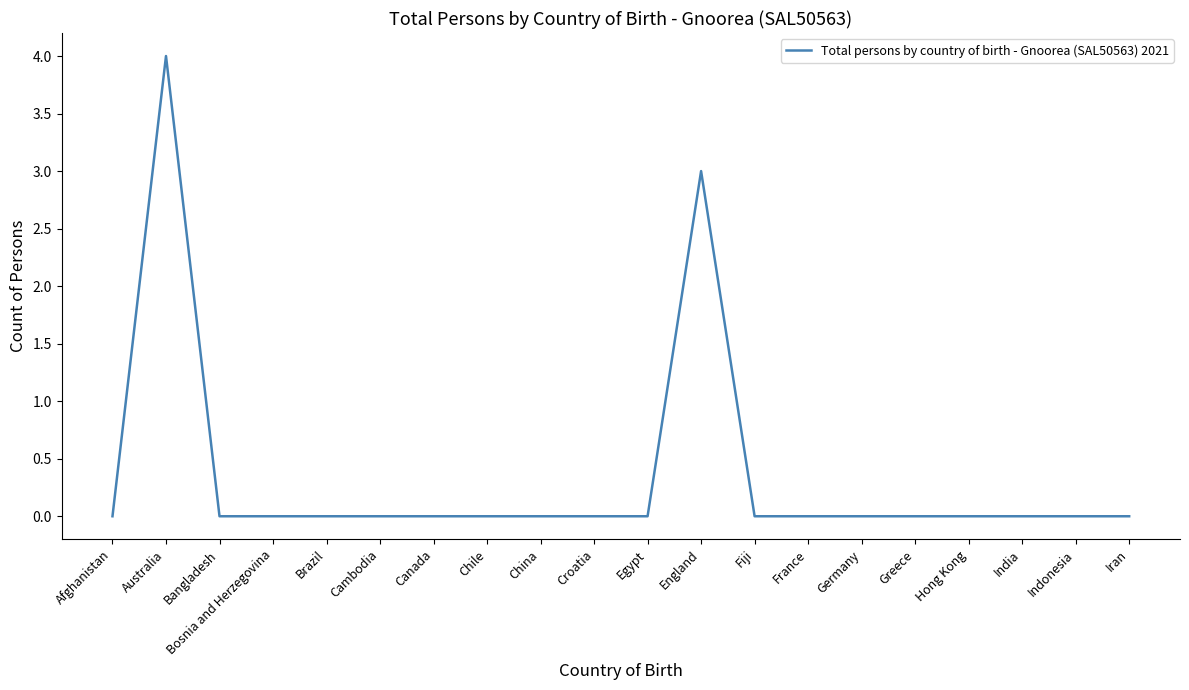

Where is the data nearest to the value 2?

England